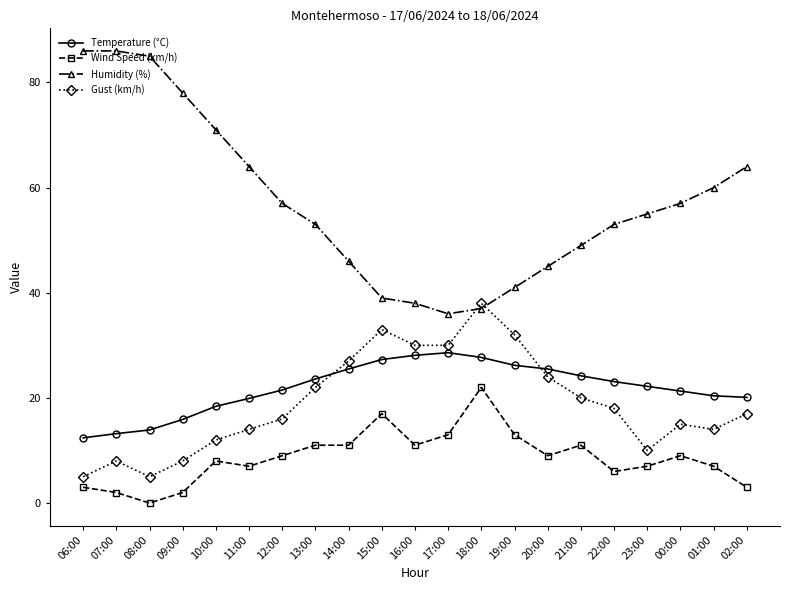

How many data points does each series have?

21